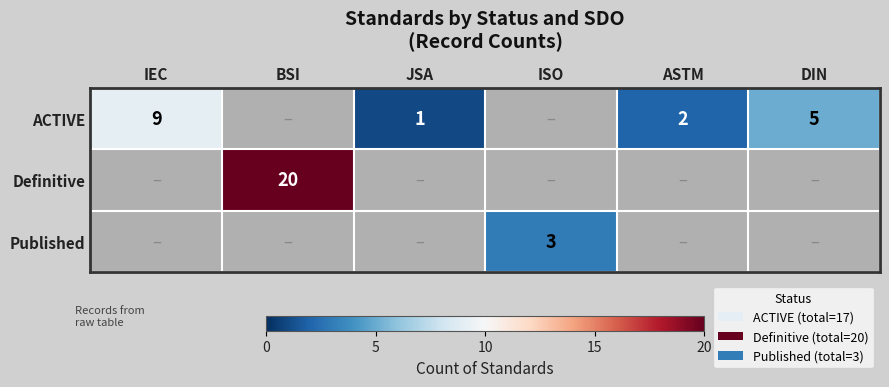

Count the number of categories in the chart.

6